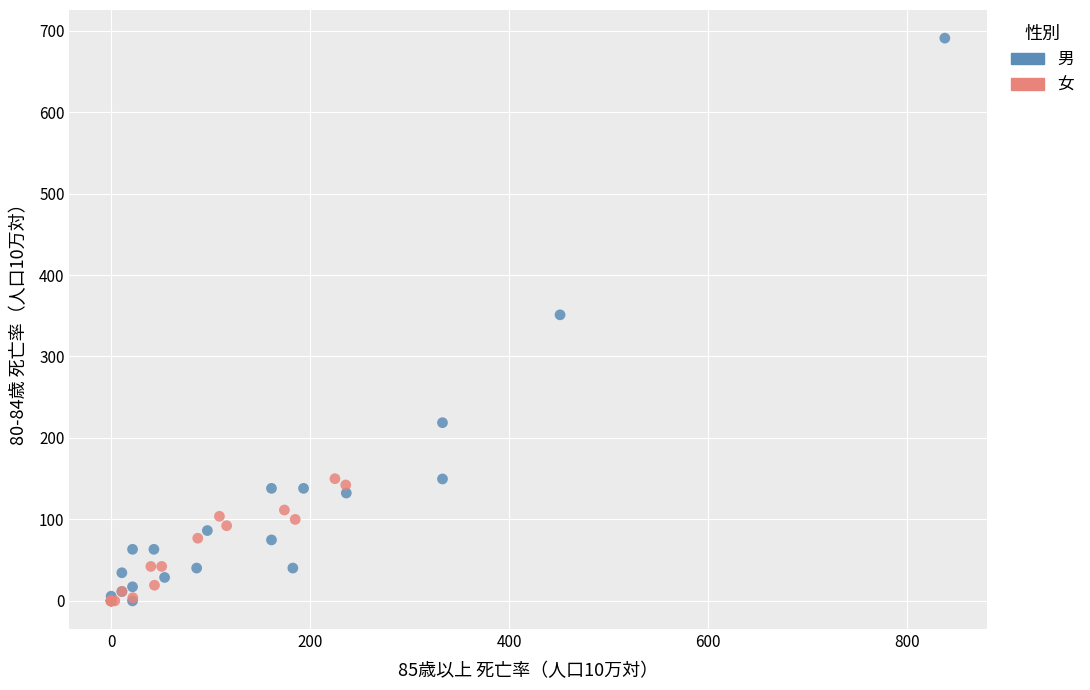

Which series has the largest Y range (max minus min)?

男